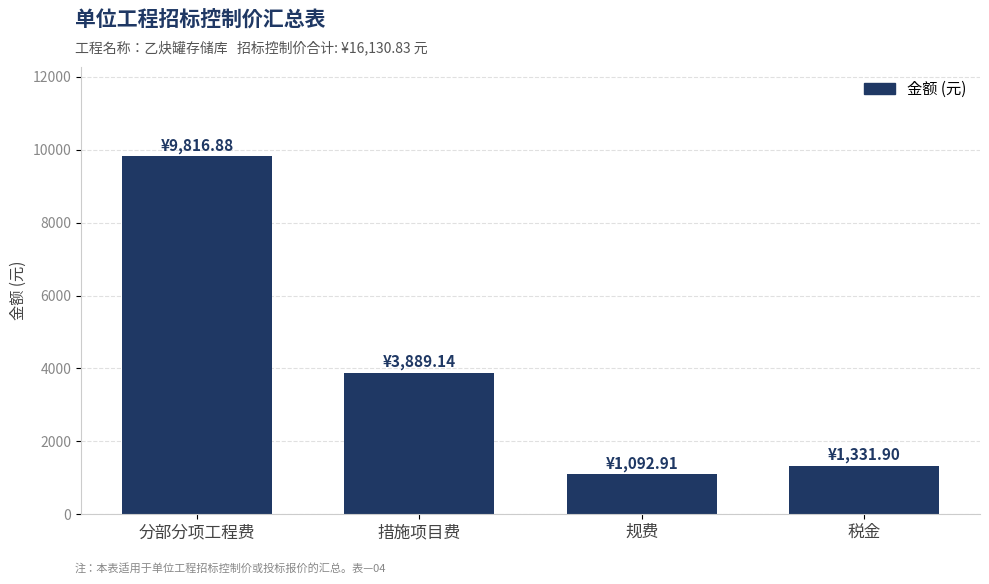

List the labels in order of value, largest first.

分部分项工程费, 措施项目费, 税金, 规费